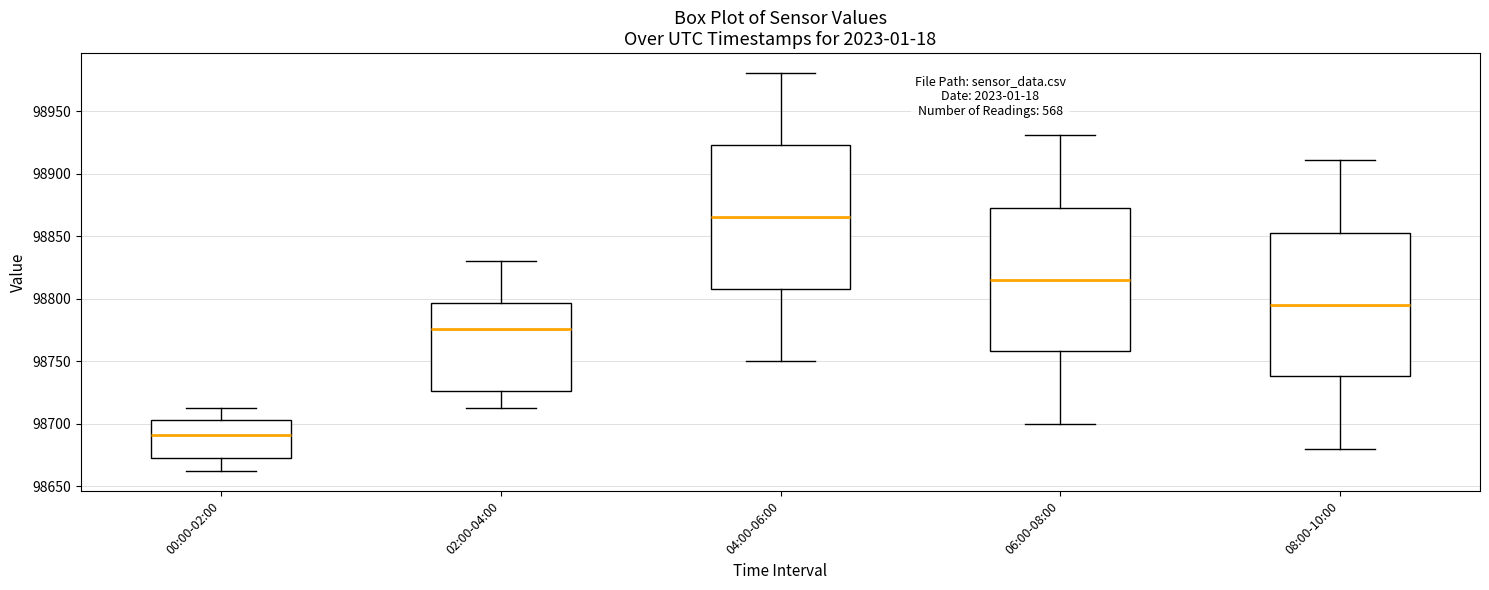

Which box has the lowest median line?

00:00-02:00